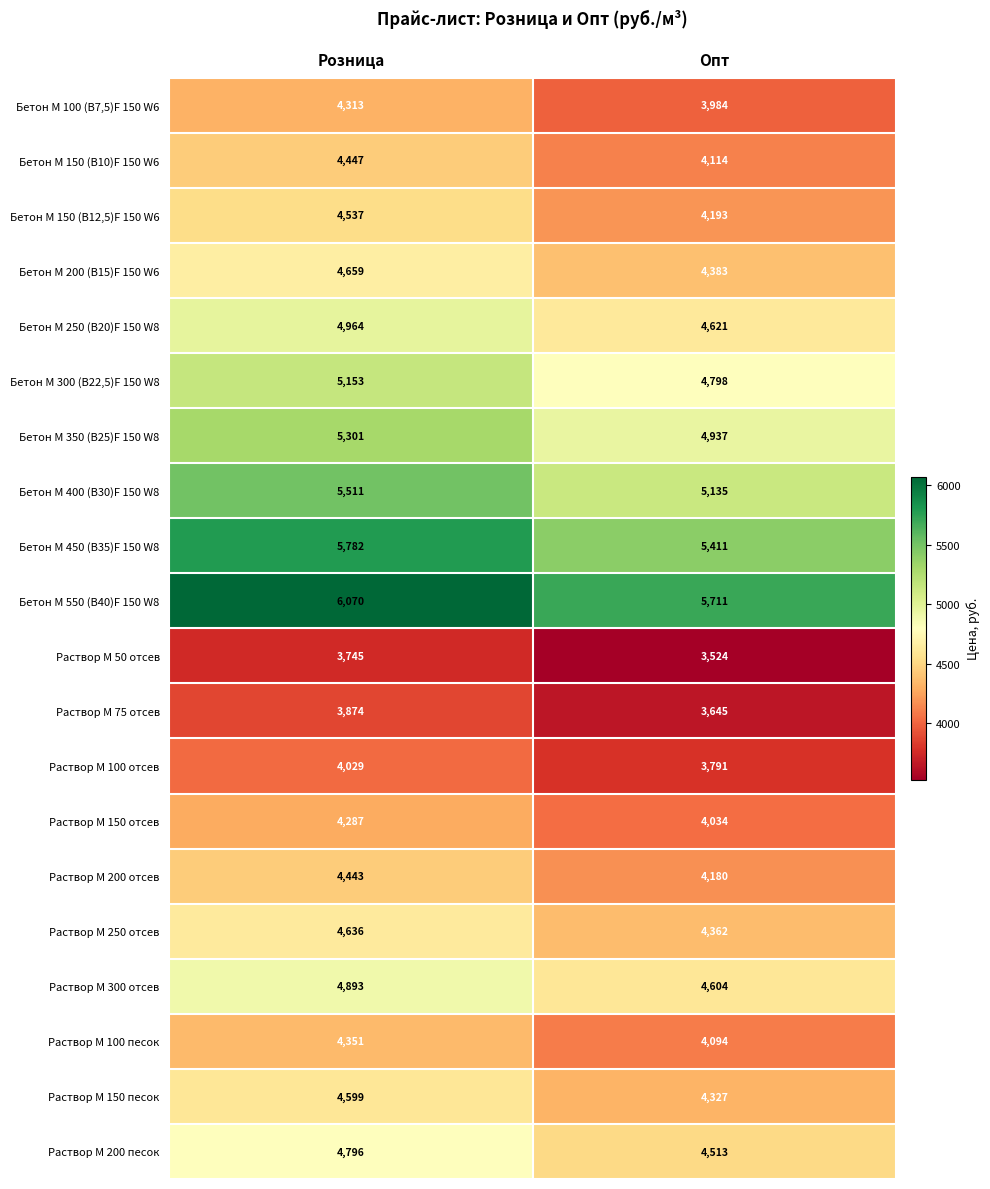

What is the spread (max minus min) of values at Розница?

2325